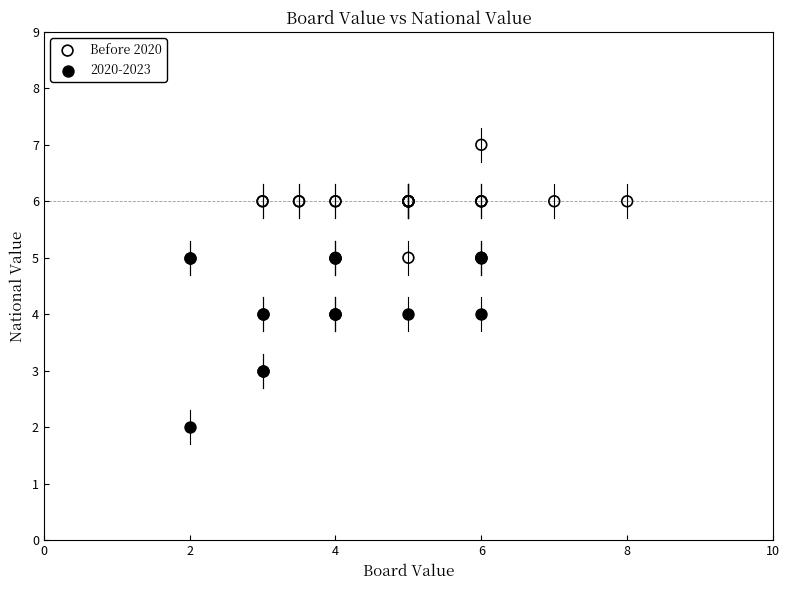

Which series reaches the maximum Y coordinate?

Before 2020